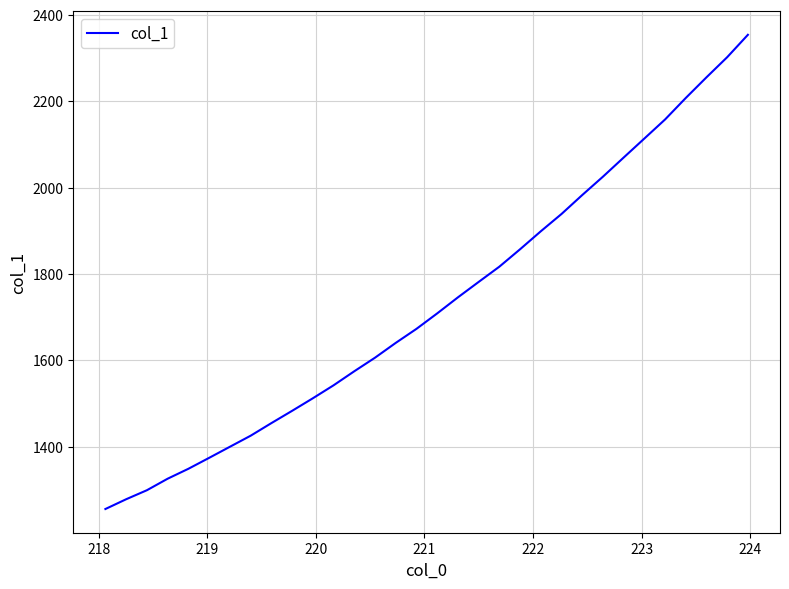

What is the difference between the maximum and minimum values?

1098.4